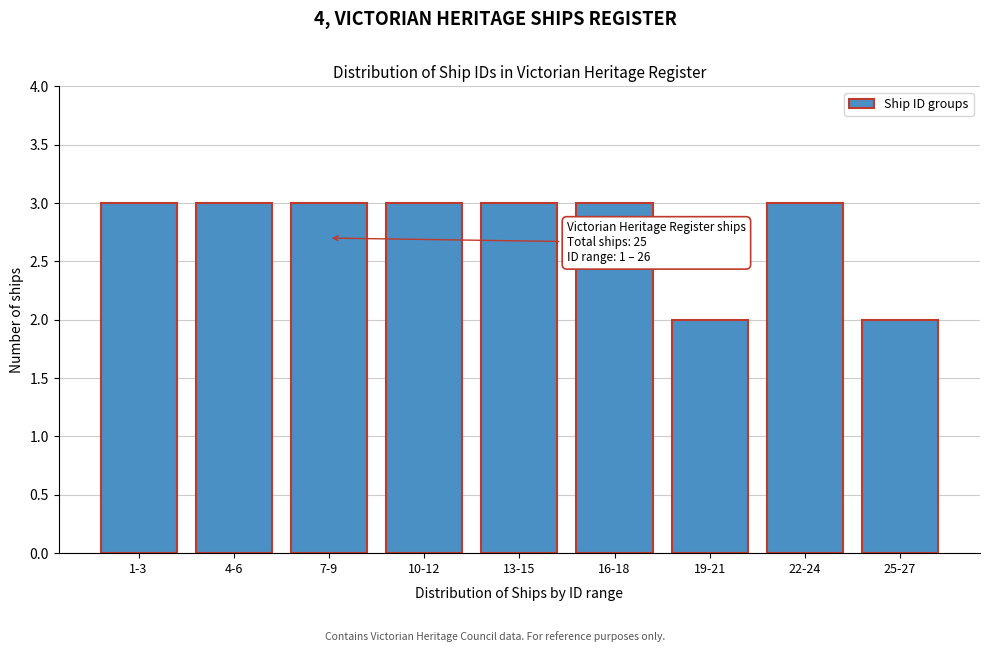

Reading left to right, extract all data points from this chart.

1-3=3	4-6=3	7-9=3	10-12=3	13-15=3	16-18=3	19-21=2	22-24=3	25-27=2